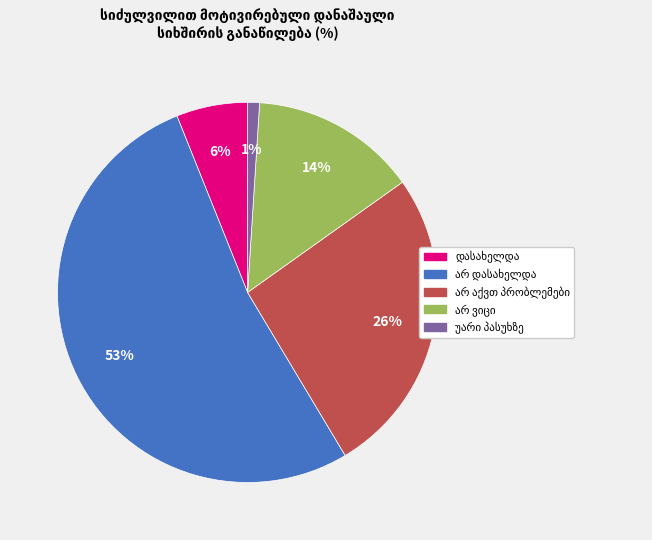

Is there a majority slice in this chart?

Yes